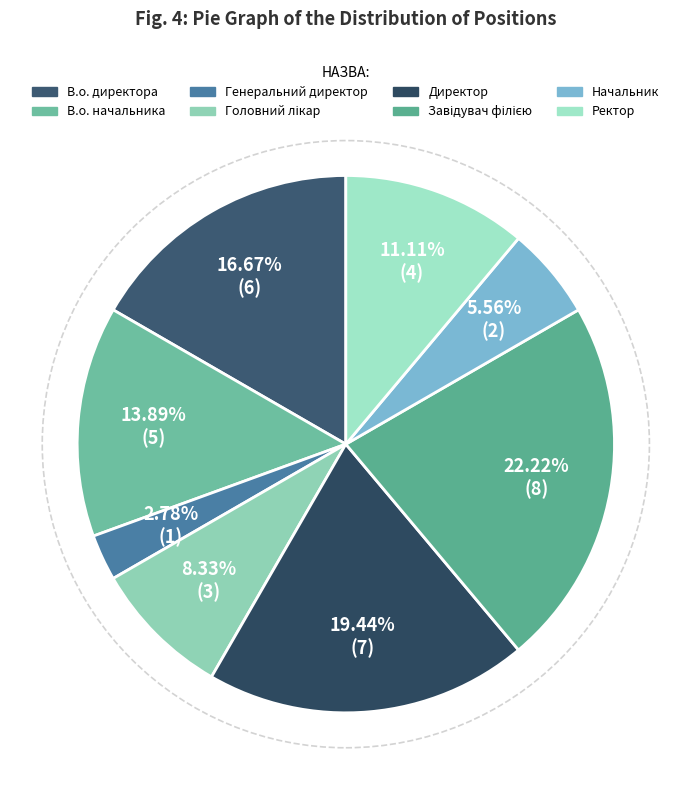

Is there any slice that represents more than half of the pie?

No